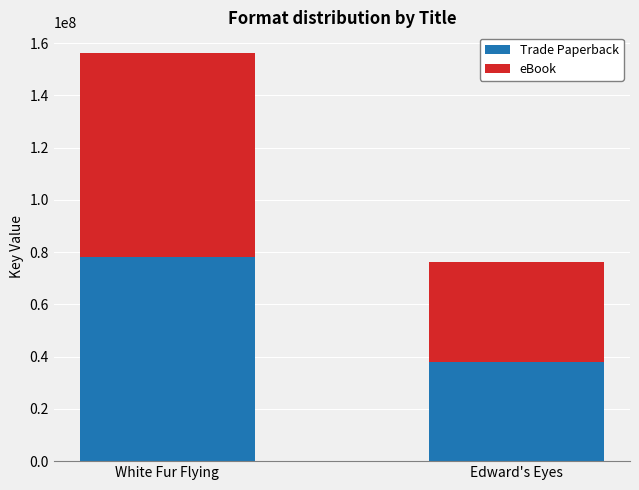

Which category has the lowest value in the Trade Paperback series?

Edward's Eyes